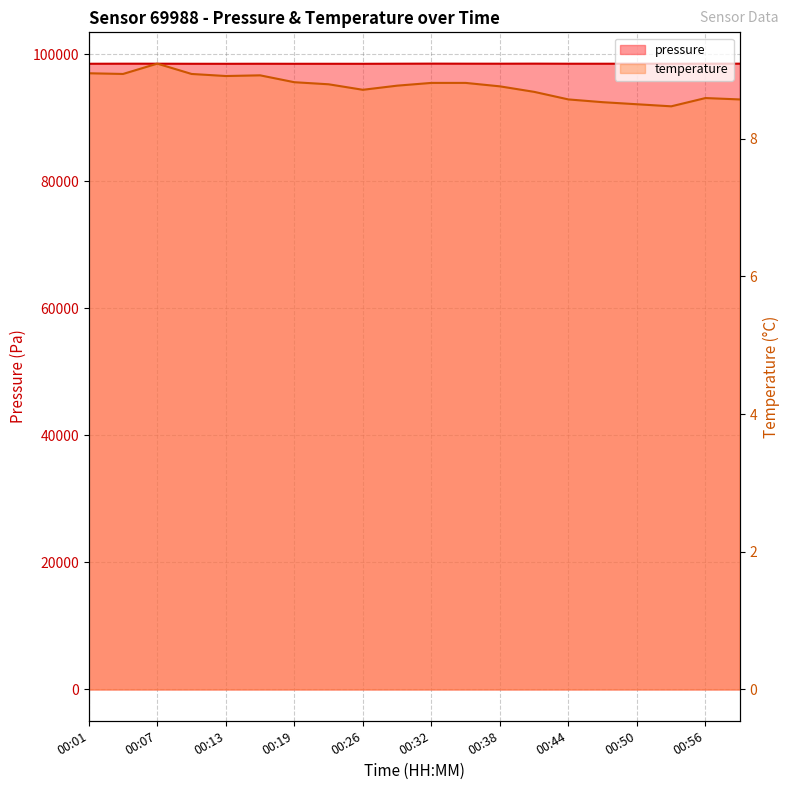

What is the value of the pressure point at the 20th from the left?

98539.7